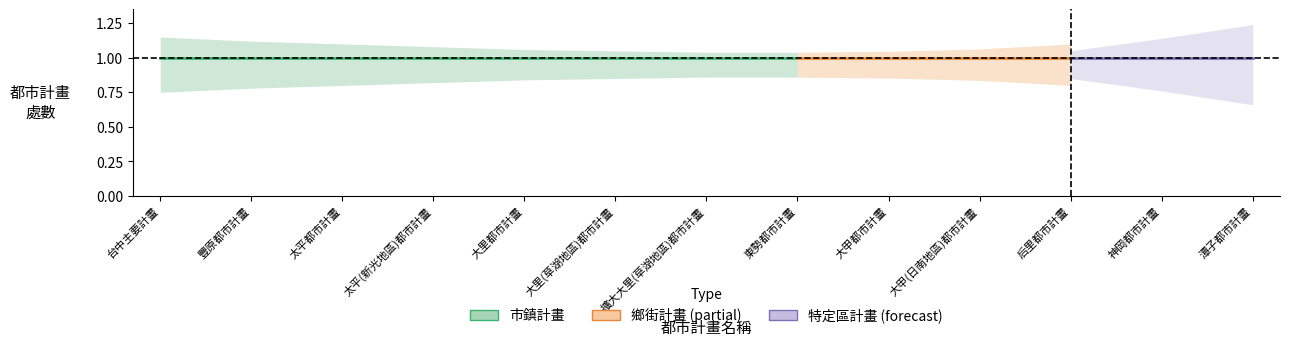

Which series has the largest total across all categories?

市鎮計畫